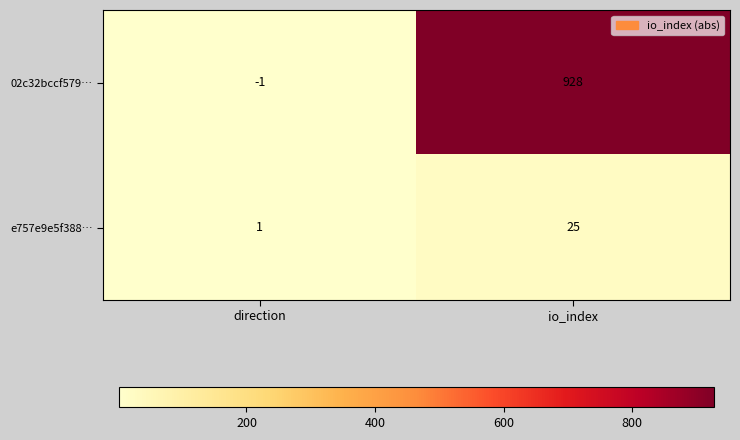

At which category is the sum across all series the highest?

io_index